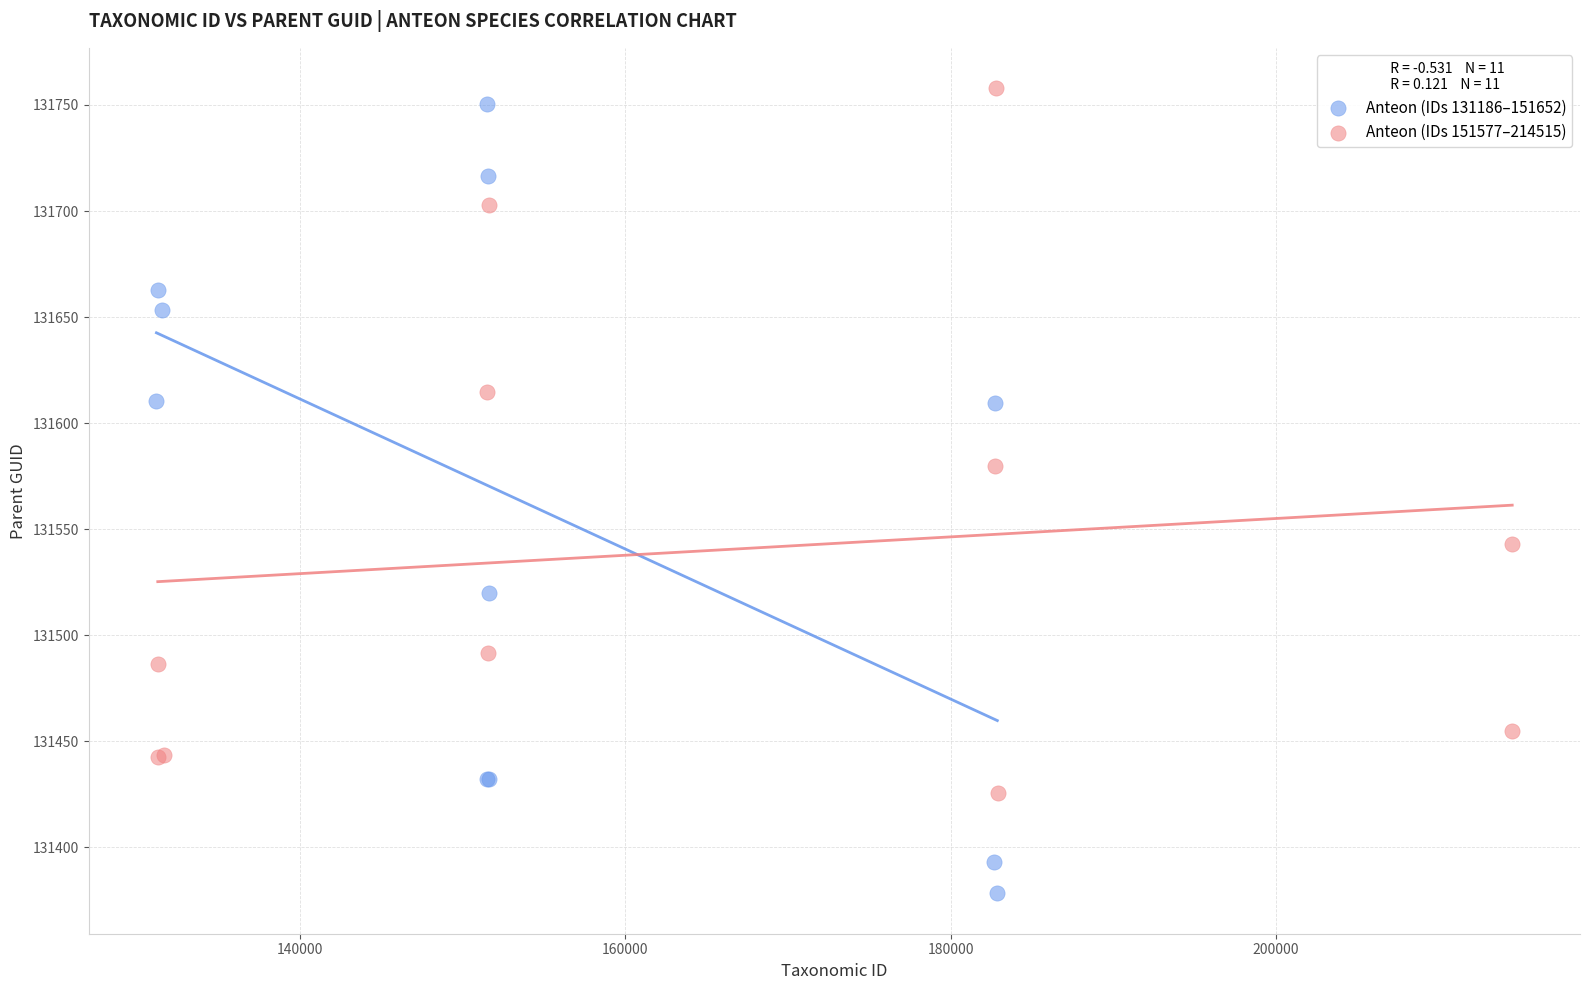

Which series has the largest Y range (max minus min)?

Anteon (IDs 131186–151652)